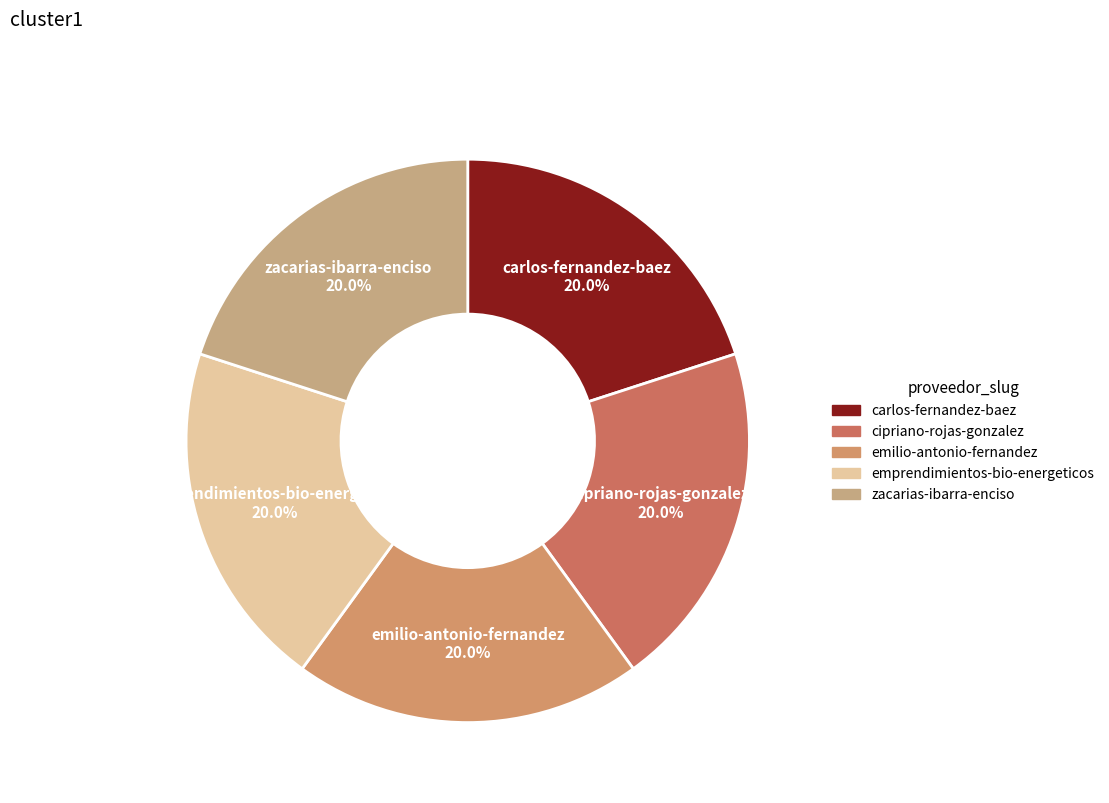

To the nearest percent, what portion does carlos-fernandez-baez represent?

20%